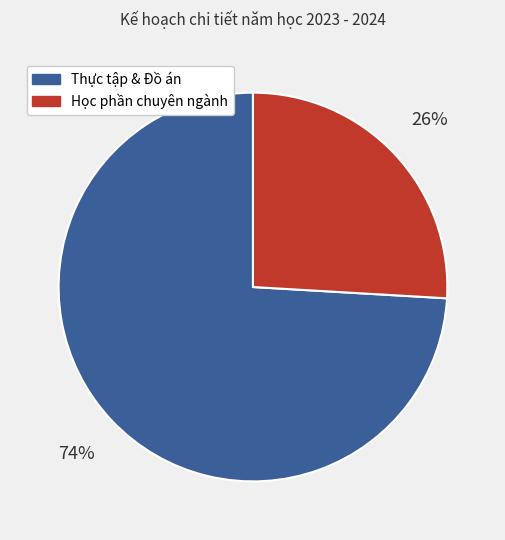

Is there any slice that represents more than half of the pie?

Yes